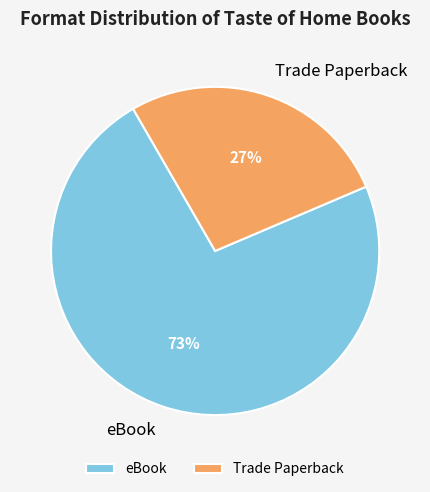

Which slice represents more than half of the pie?

eBook